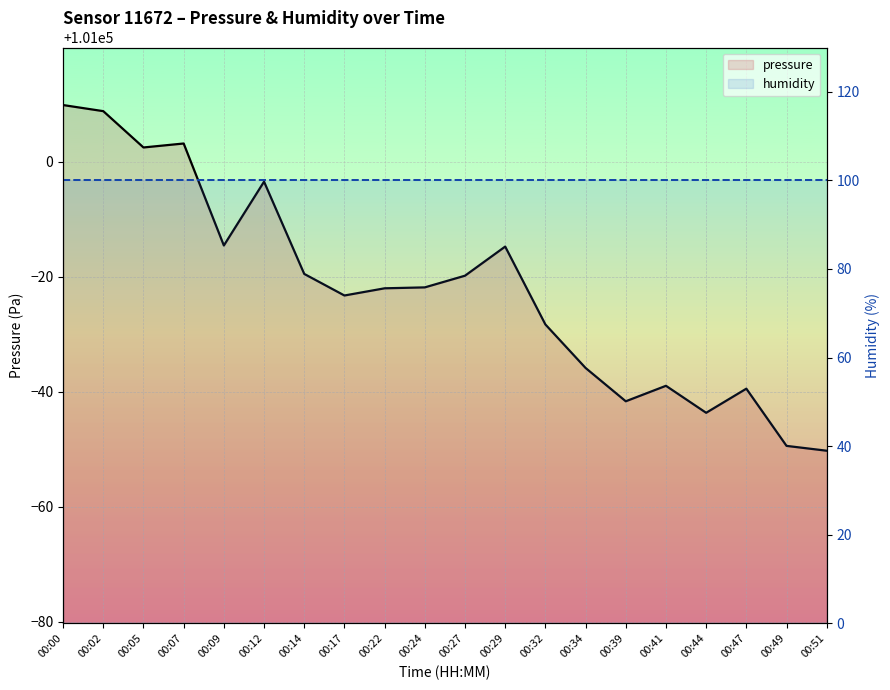

What is the smallest value displayed?

100949.8